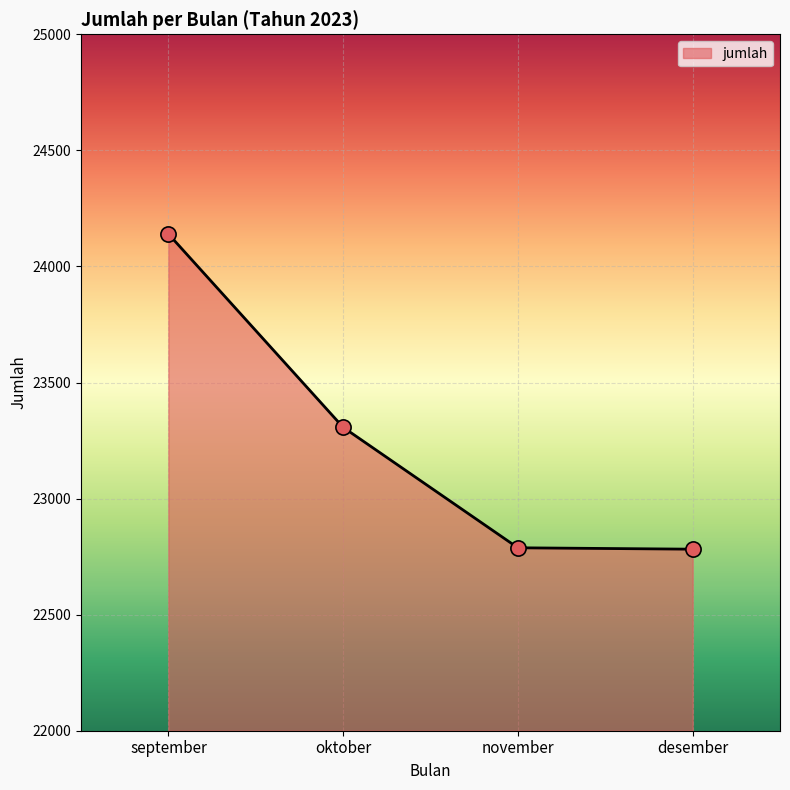

What is the change in value from oktober to november?

-519